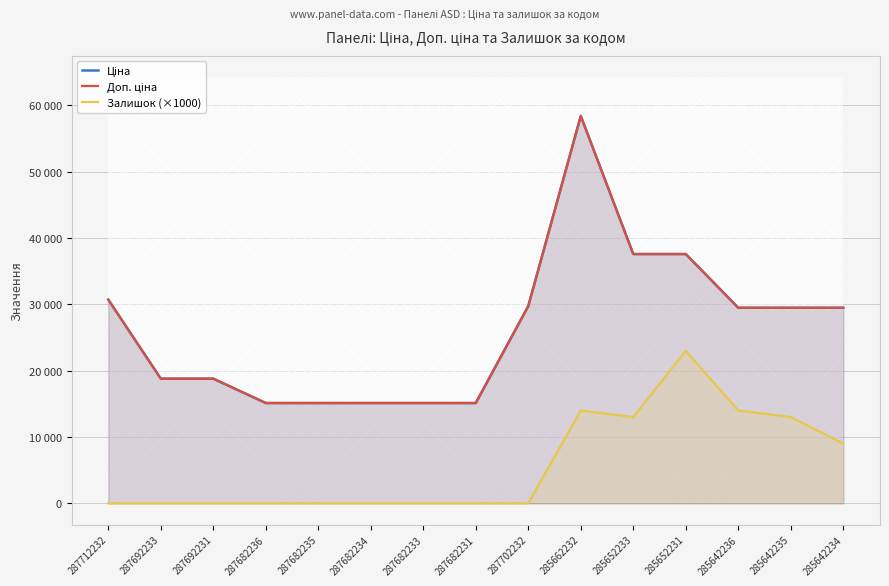

What is the total value across all series at 287692231?

37593.6